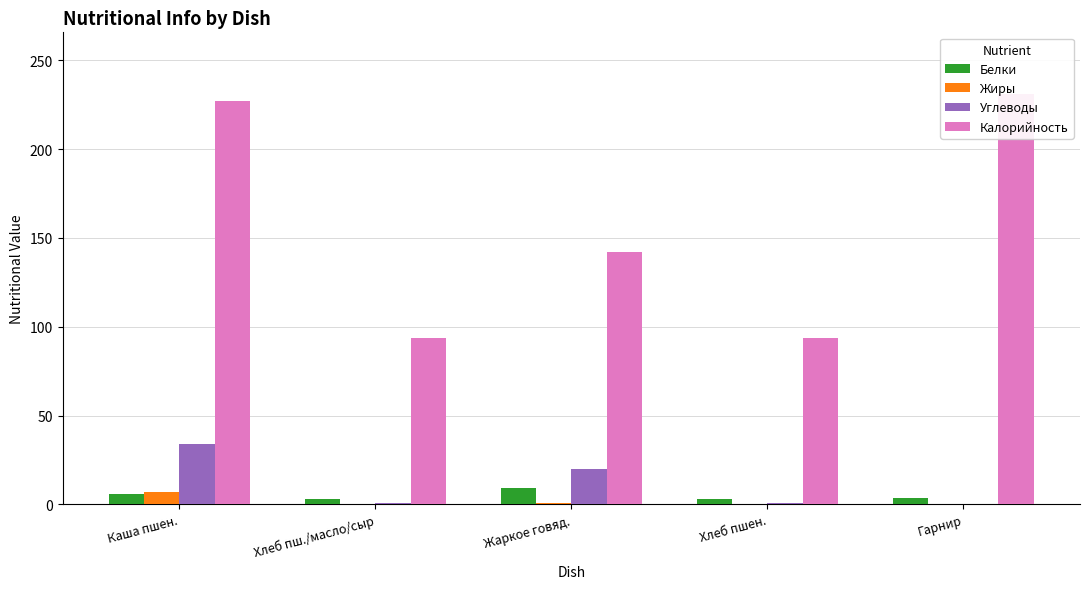

How many bars are there in total?

20